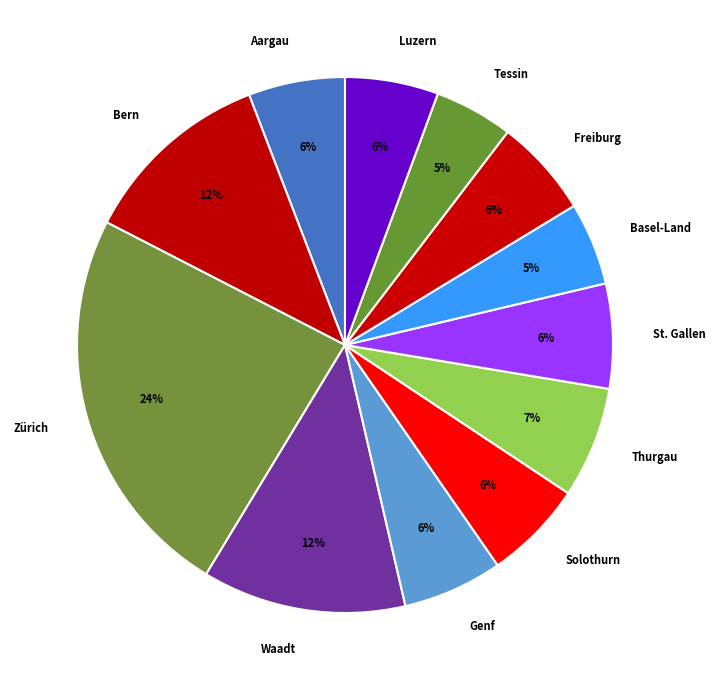

Does Aargau represent more than half of the total?

No